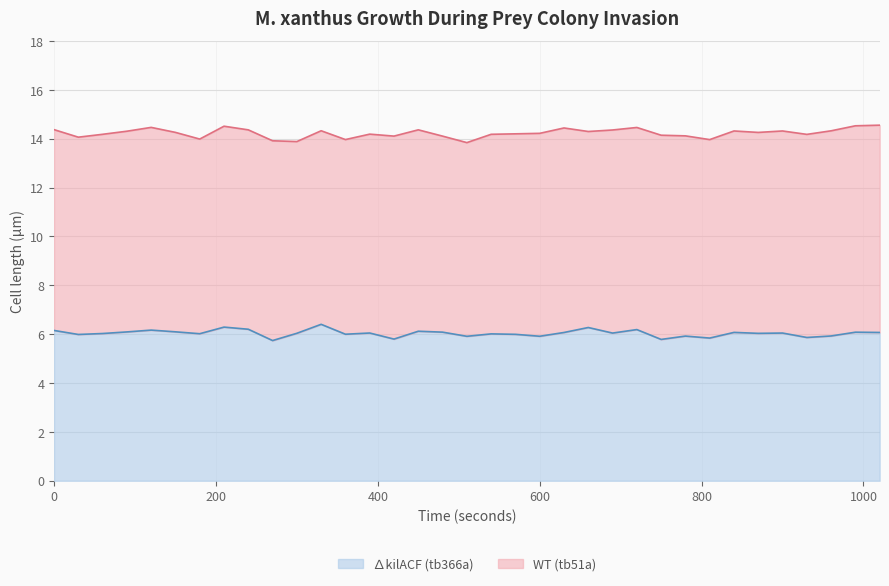

At which category does the chart reach its peak across all series?

330